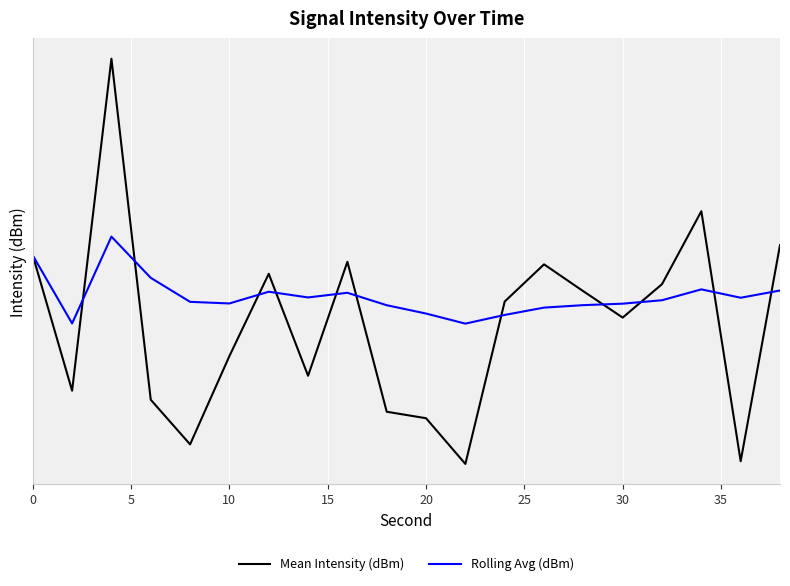

How many interior local peaks does the Rolling Avg (dBm) series have?

4